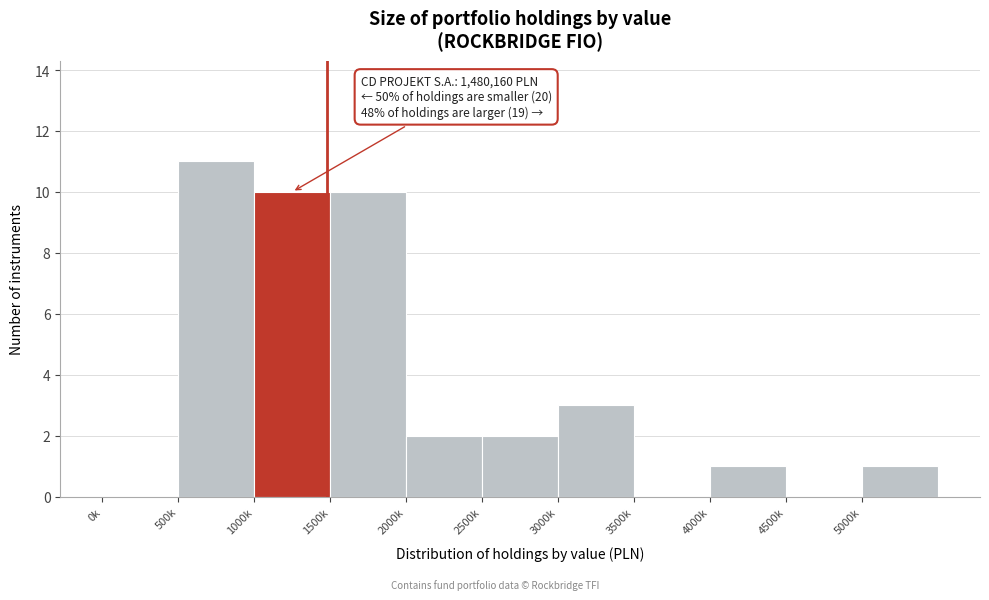

Reading left to right, extract all data points from this chart.

0k=0	500k=11	1000k=10	1500k=10	2000k=2	2500k=2	3000k=3	3500k=0	4000k=1	4500k=0	5000k=1